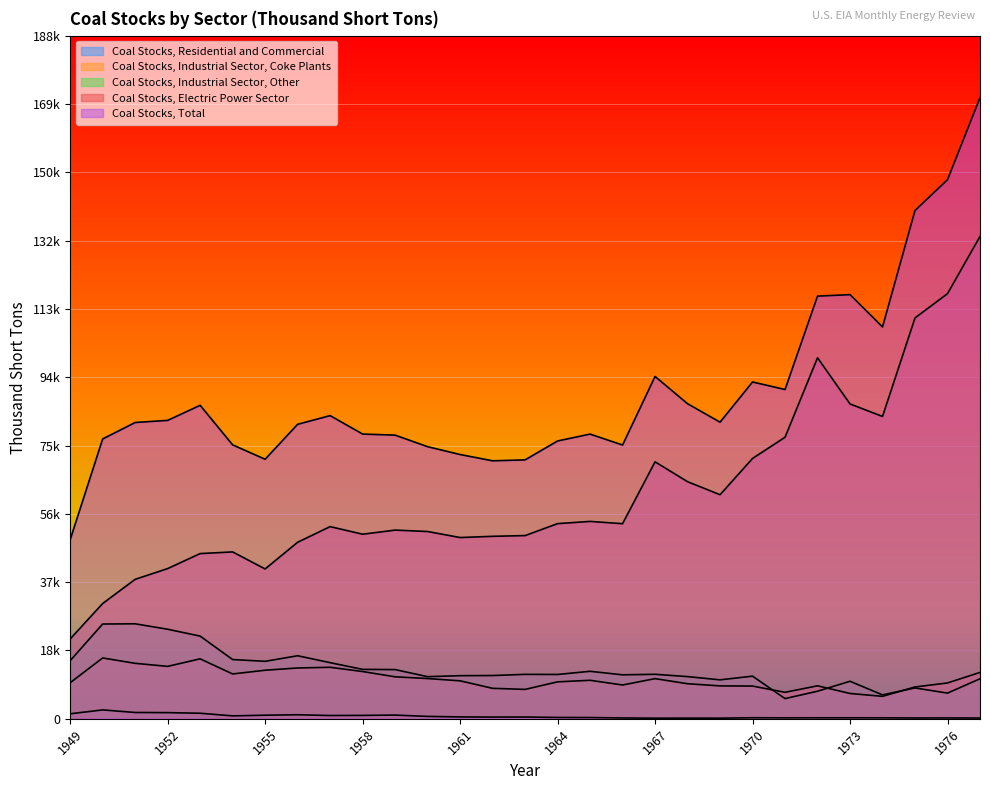

What is the difference between the maximum and minimum values in the Coal Stocks, Residential and Commercial series?

2283.0